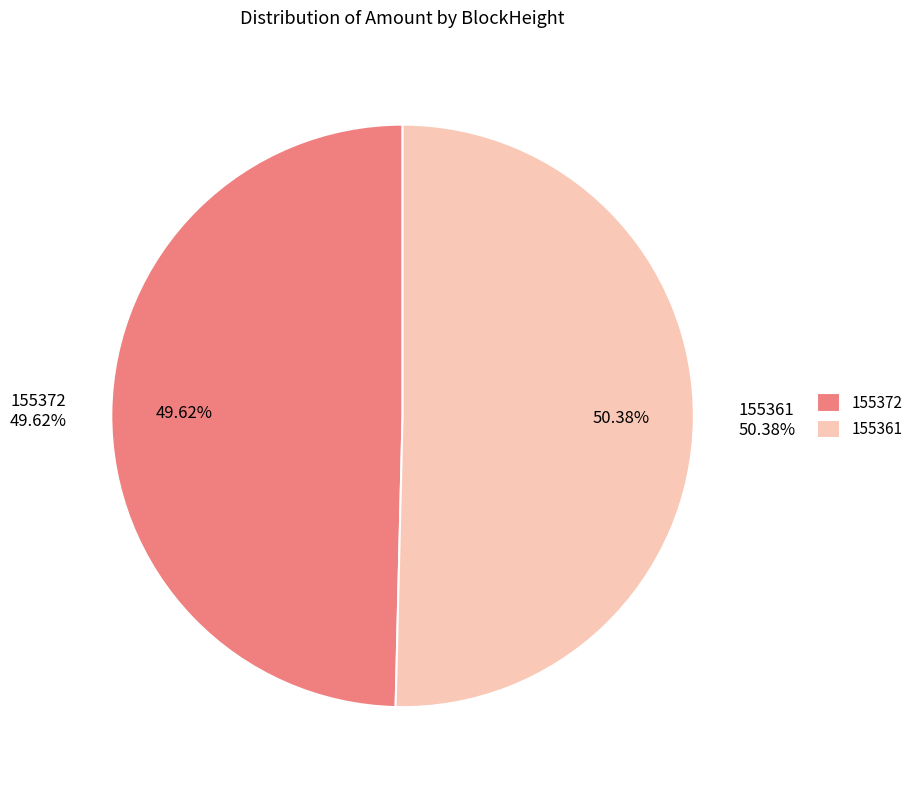

Rank the categories by value from lowest to highest.

155372, 155361